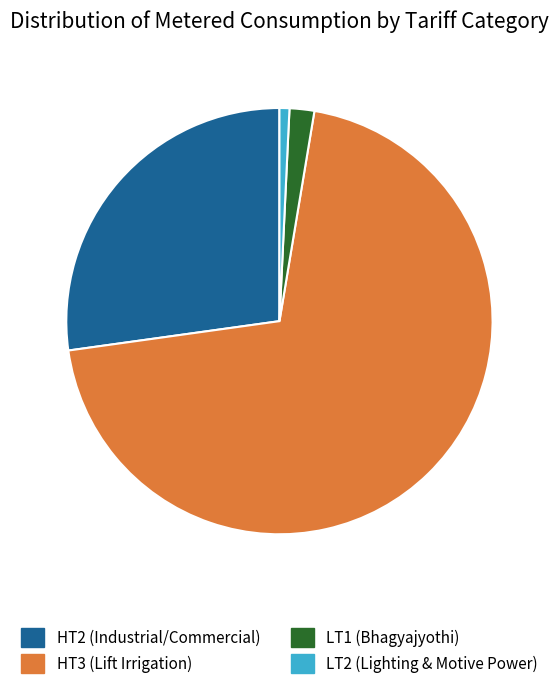

Does HT2 (Industrial/Commercial) account for over 50% of the chart?

No